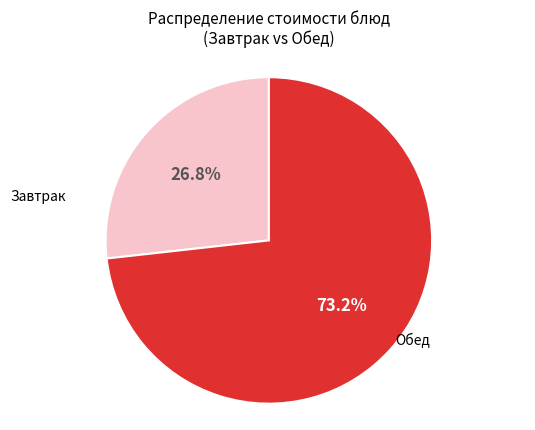

Is there a majority slice in this chart?

Yes